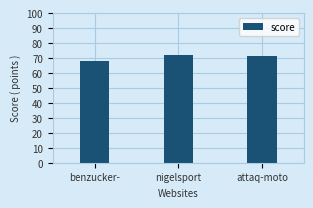

What is the sum of all values?

211